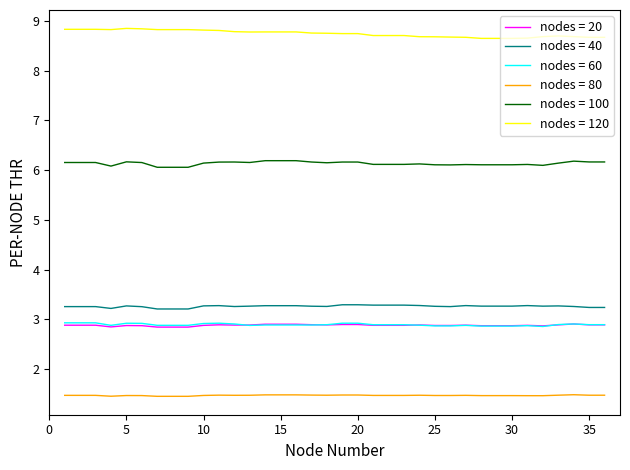

What is the minimum value shown in the chart?

1.5